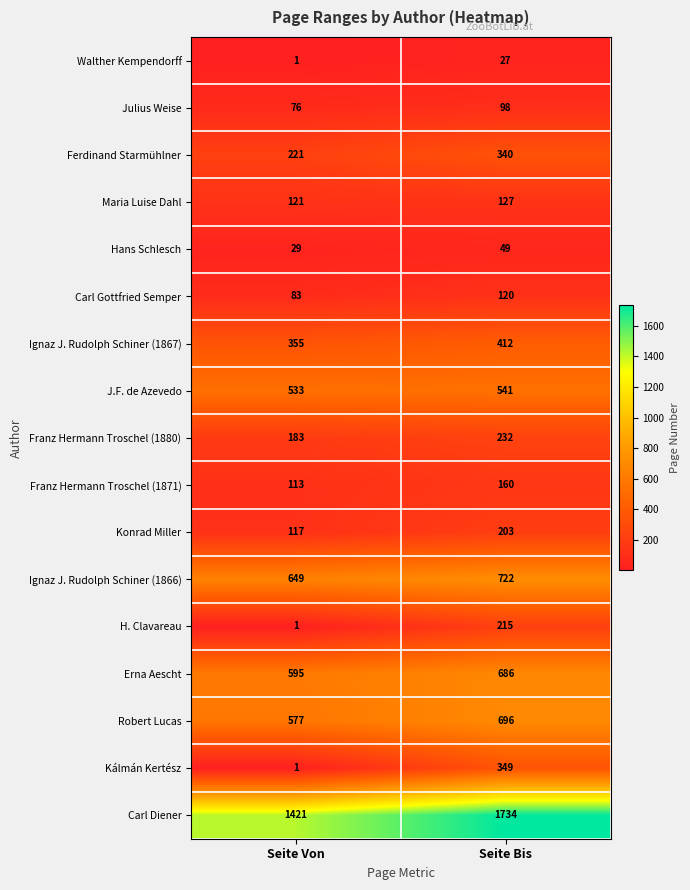

What is the total value across all series at Seite Von?

5076